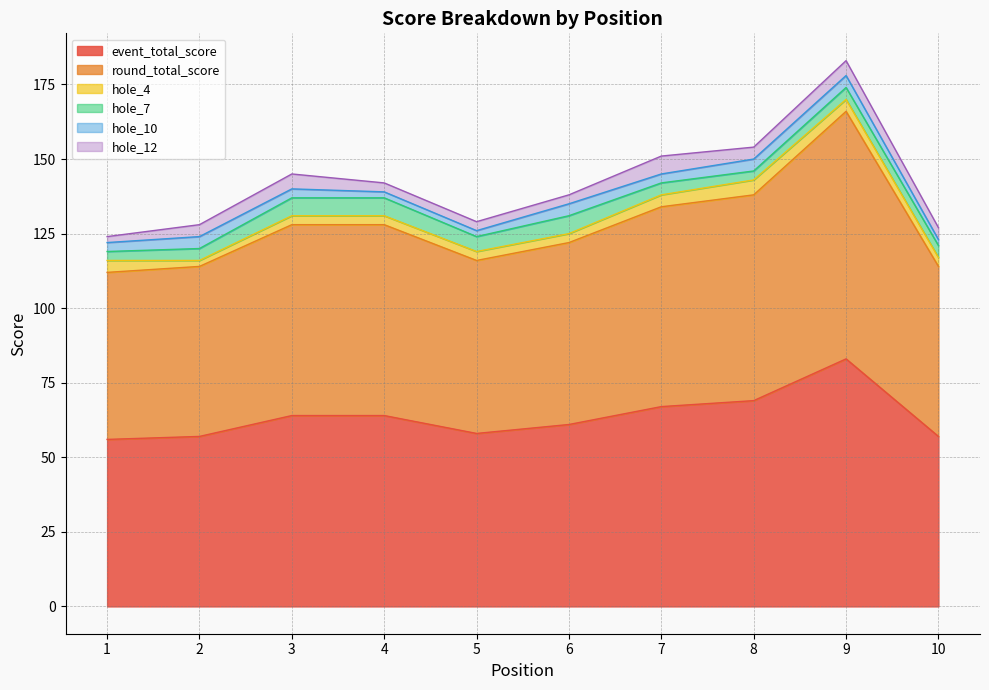

At which label is round_total_score closest to 69?

8